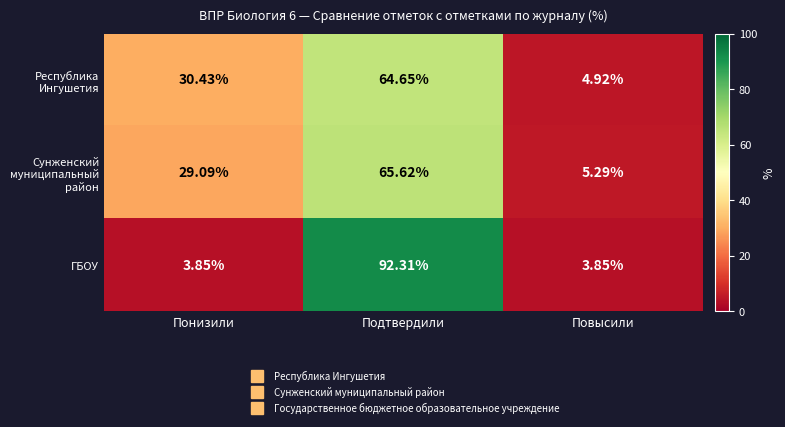

What is the maximum value shown in the chart?

92.3